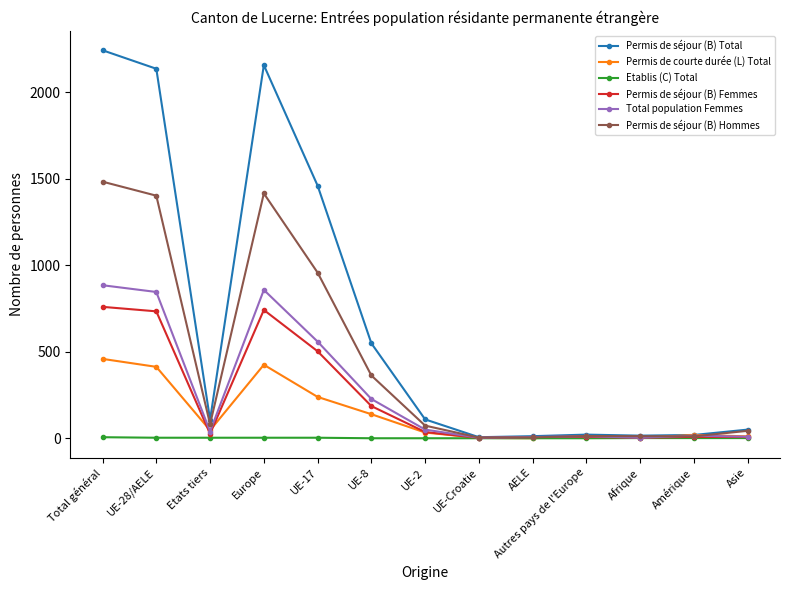

Which series has the widest spread of values?

Permis de séjour (B) Total